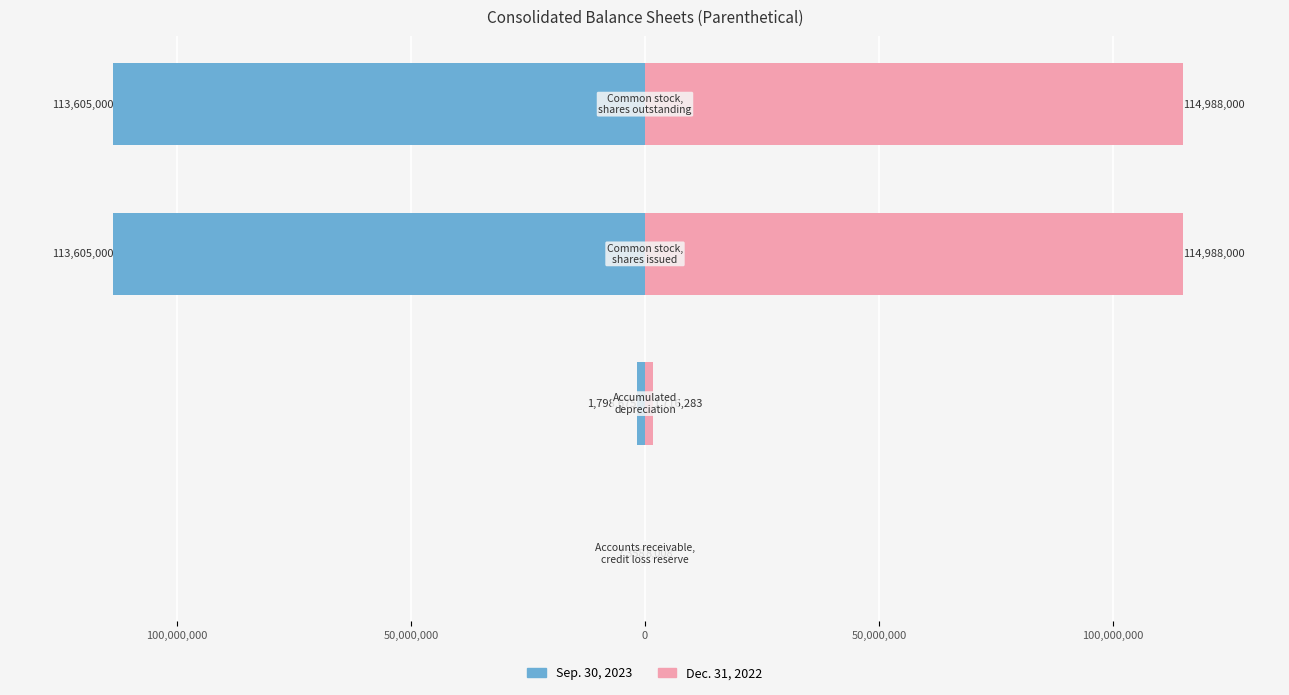

List the series in order of their peak value, lowest first.

Sep. 30, 2023, Dec. 31, 2022